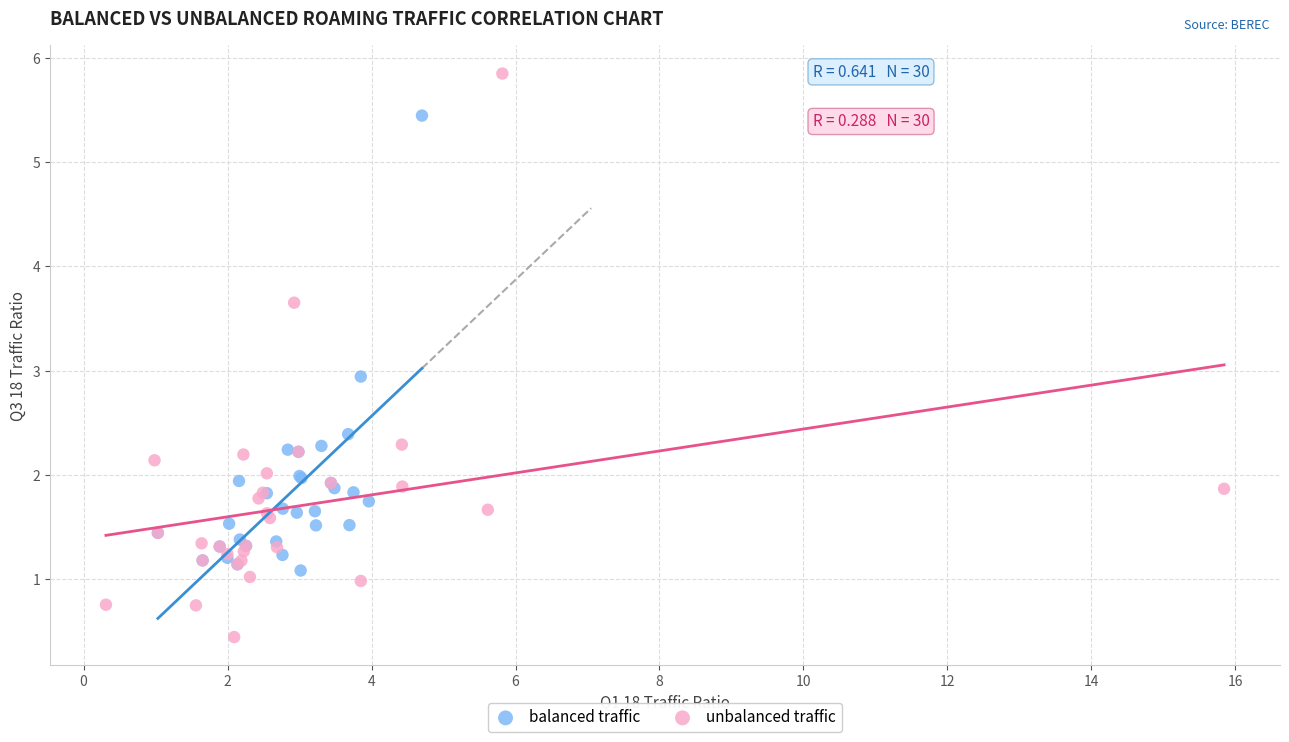

Which series has the widest spread of Y values?

unbalanced traffic